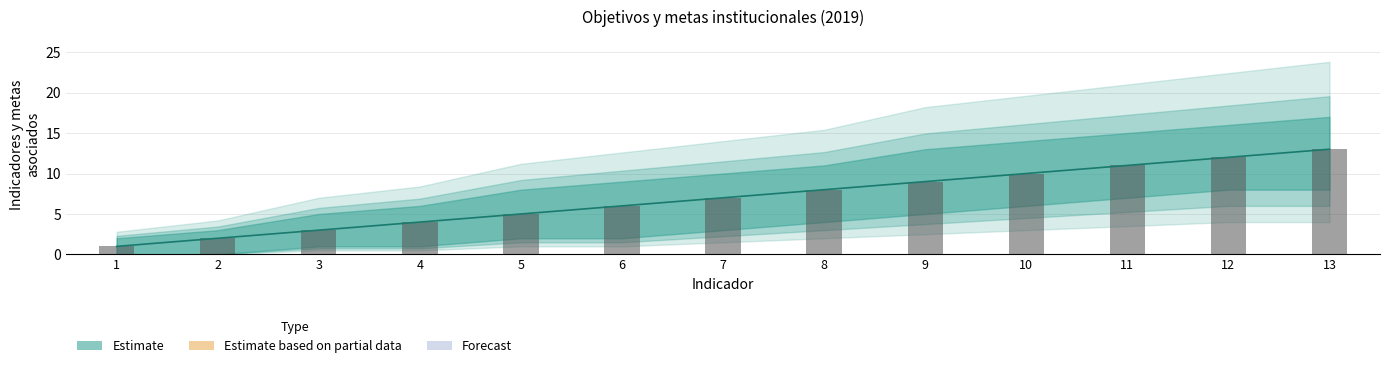

Which has a higher value, 5 or 3?

5